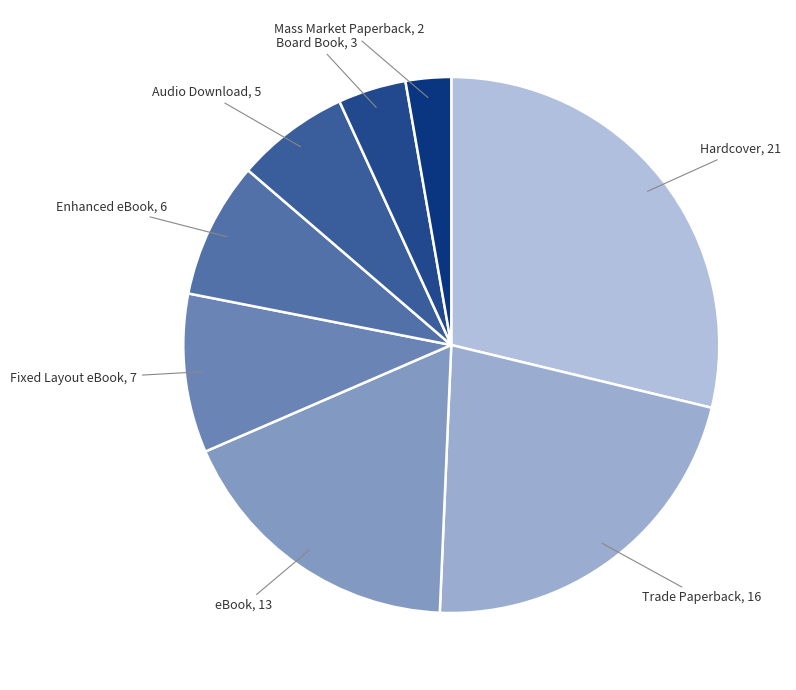

How many segments does this pie chart have?

8